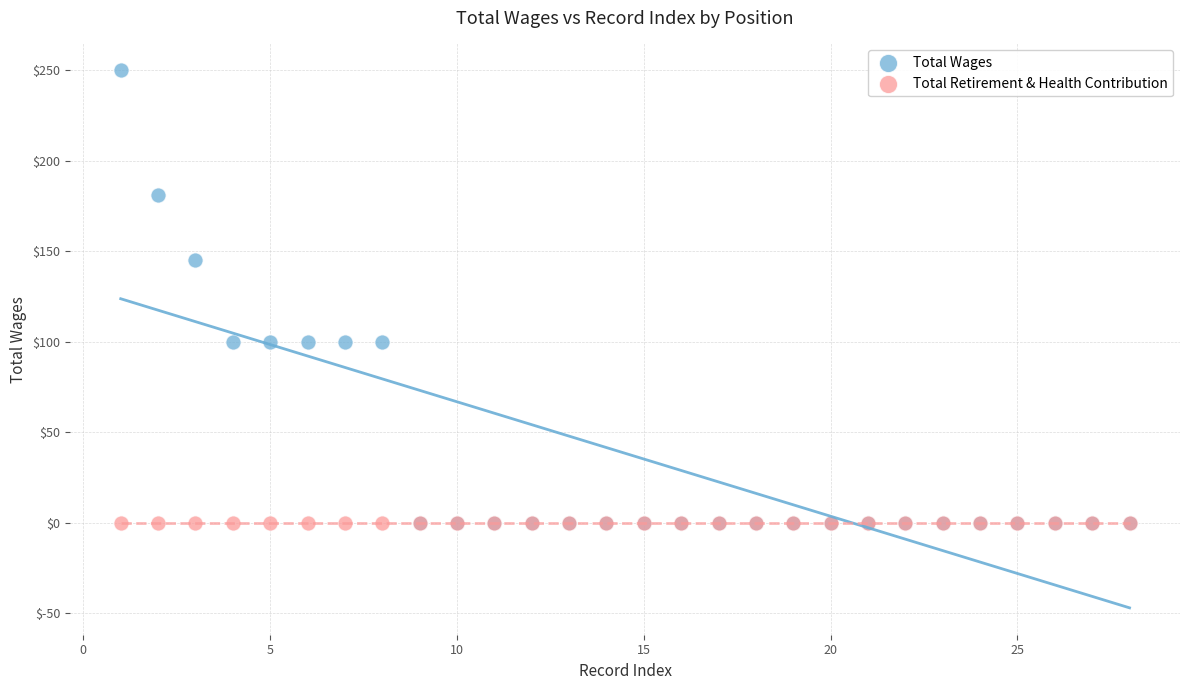

In the Total Wages series, what Y value is closest to 125?

145